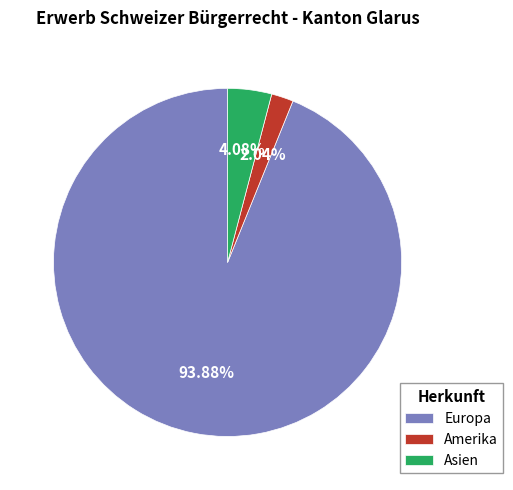

Which slice represents more than half of the pie?

Europa